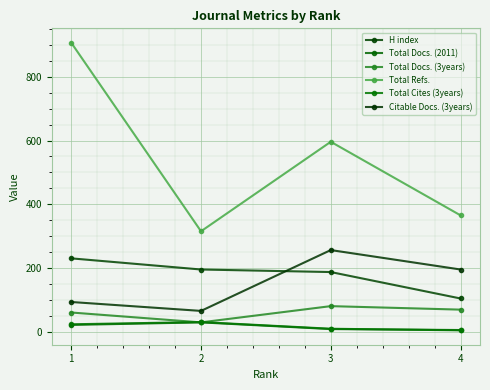

Which series has the largest range (max minus min)?

Total Refs.